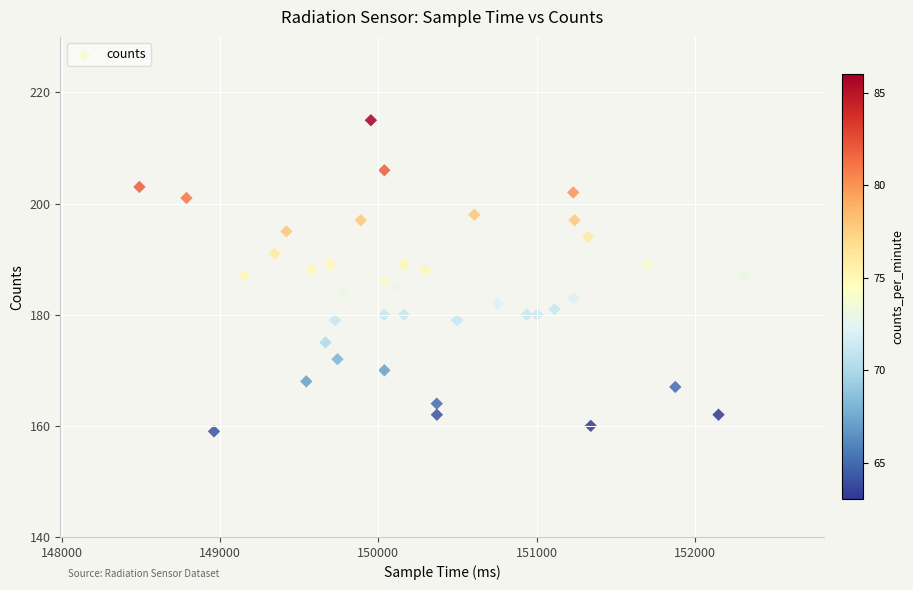

What is the range of Y values (max minus min)?

56